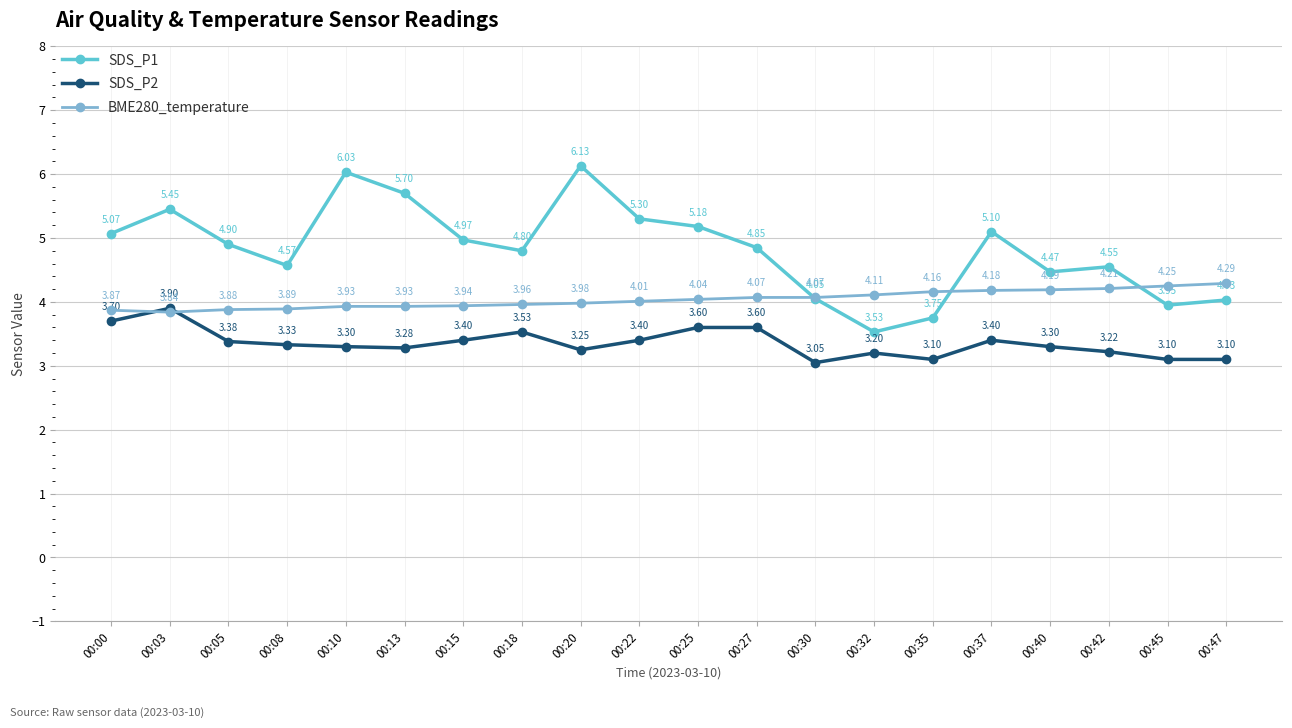

Rank the series at 00:03 from highest to lowest value.

SDS_P1, SDS_P2, BME280_temperature